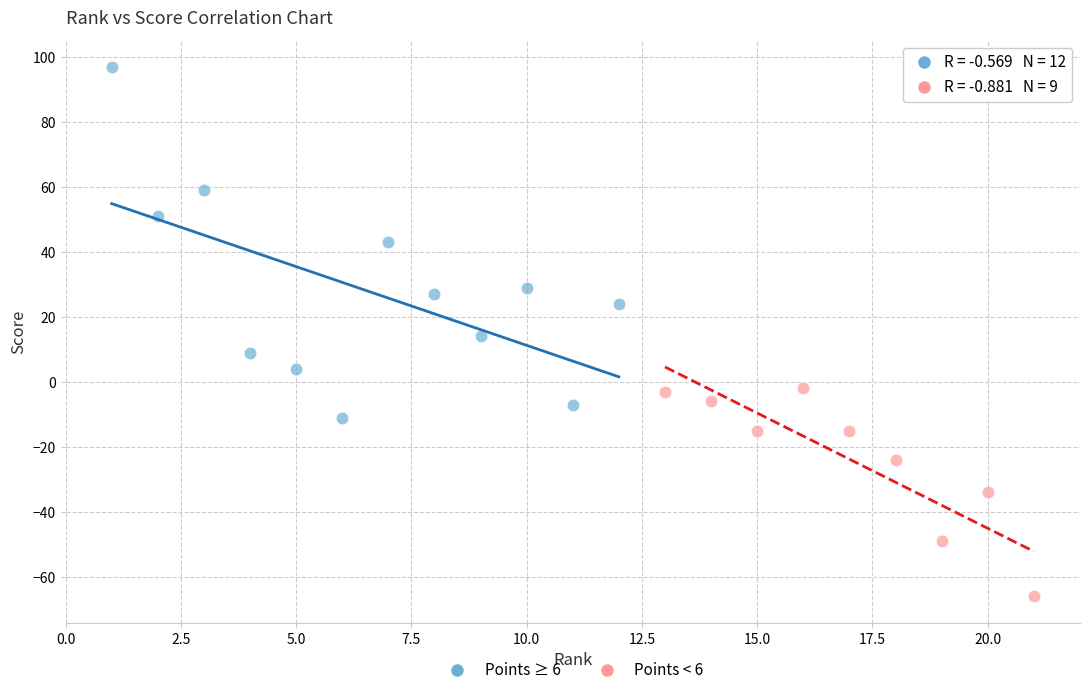

Which series contains the lowest Y value?

Points < 6